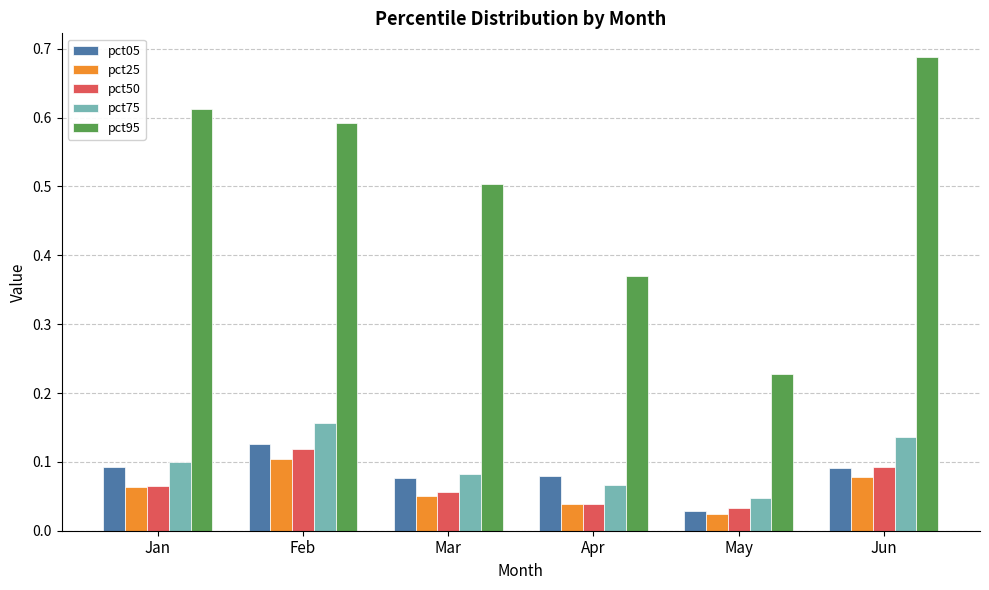

What is the sum of the pct95 values at May and Jun?

0.9